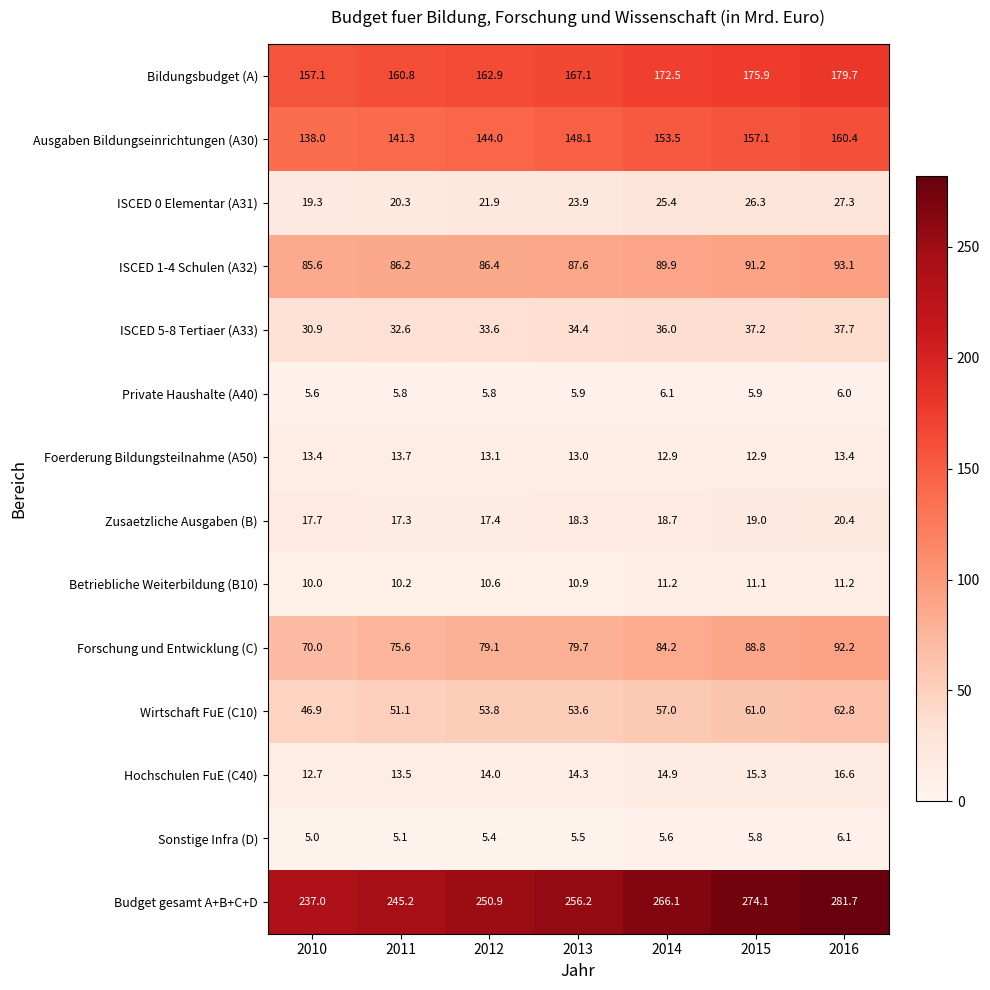

The Foerderung Bildungsteilnahme (A50) series shows 7.5 at 2012. True or false?

False